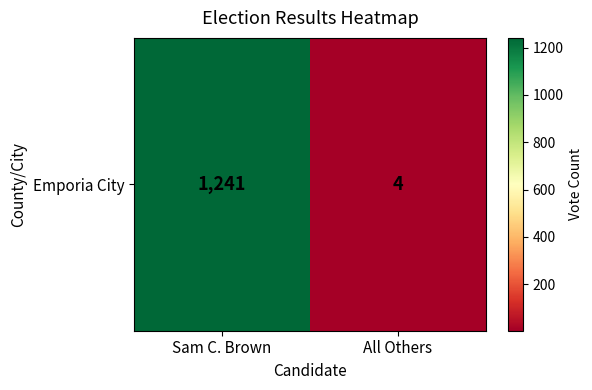

What value does the data have at All Others?

4